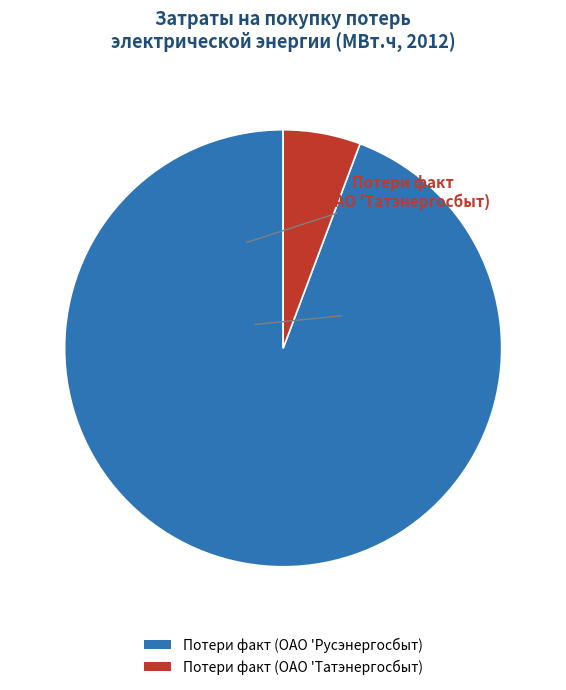

What percentage is the Потери факт (ОАО 'Русэнергосбыт) slice, to the nearest percent?

94%